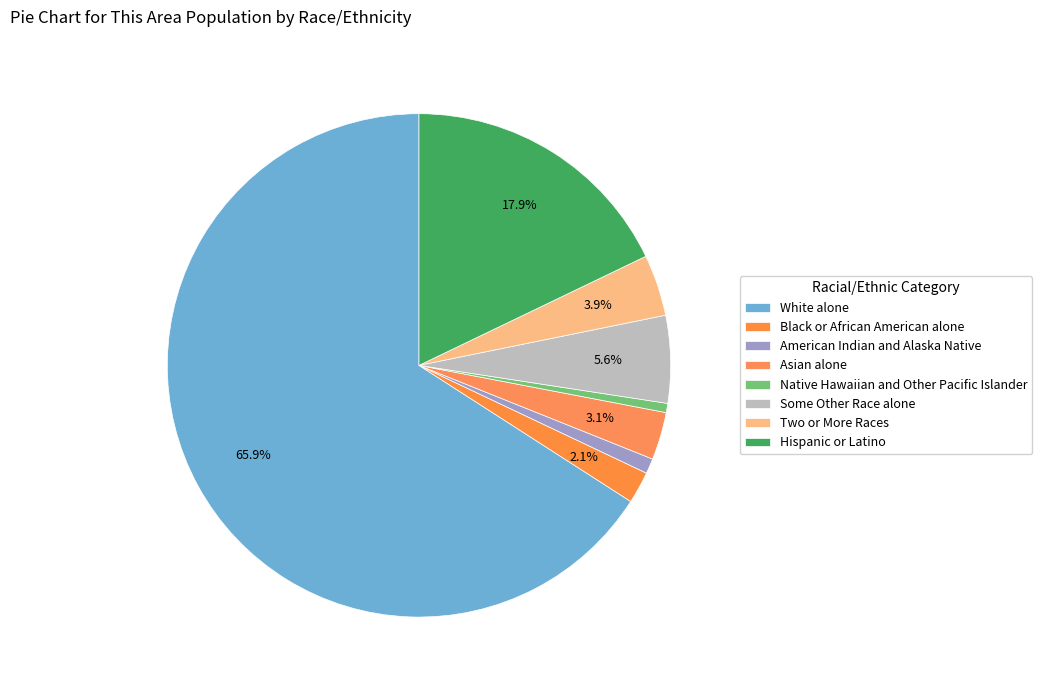

How many slices are in this pie chart?

8